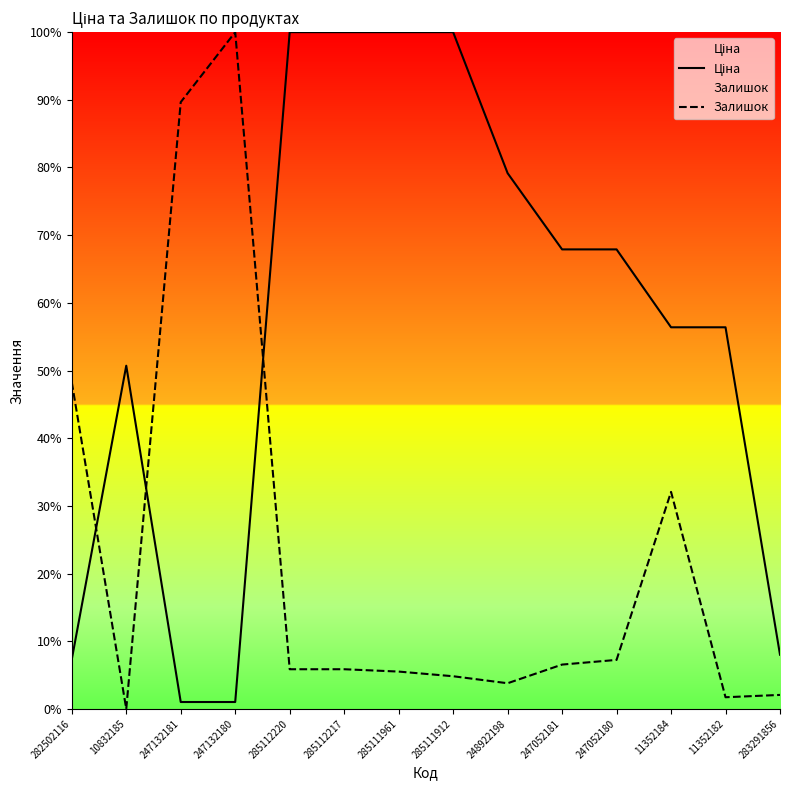

What is the highest value of the Ціна series?

100.0